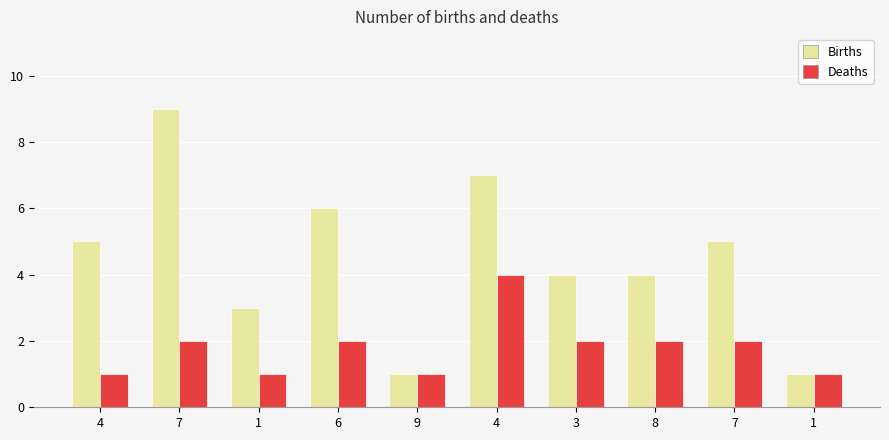

Count the number of categories in the chart.

10